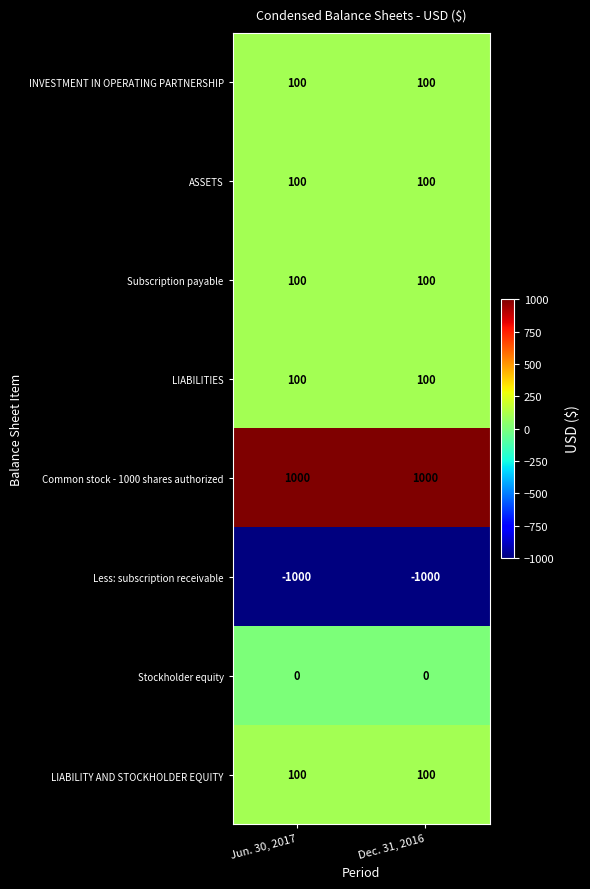

Reading left to right, what are all the values shown in this chart?

INVESTMENT IN OPERATING PARTNERSHIP: 100	100
ASSETS: 100	100
Subscription payable: 100	100
LIABILITIES: 100	100
Common stock - 1000 shares authorized: 1000	1000
Less: subscription receivable: -1000	-1000
Stockholder equity: 0	0
LIABILITY AND STOCKHOLDER EQUITY: 100	100